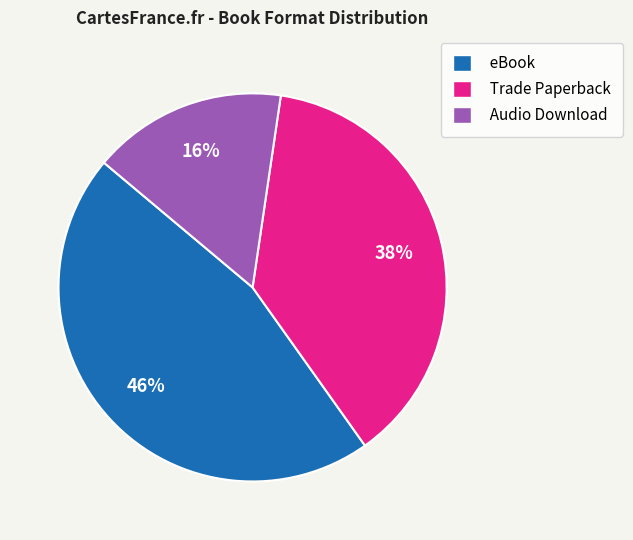

Is there a majority slice in this chart?

No